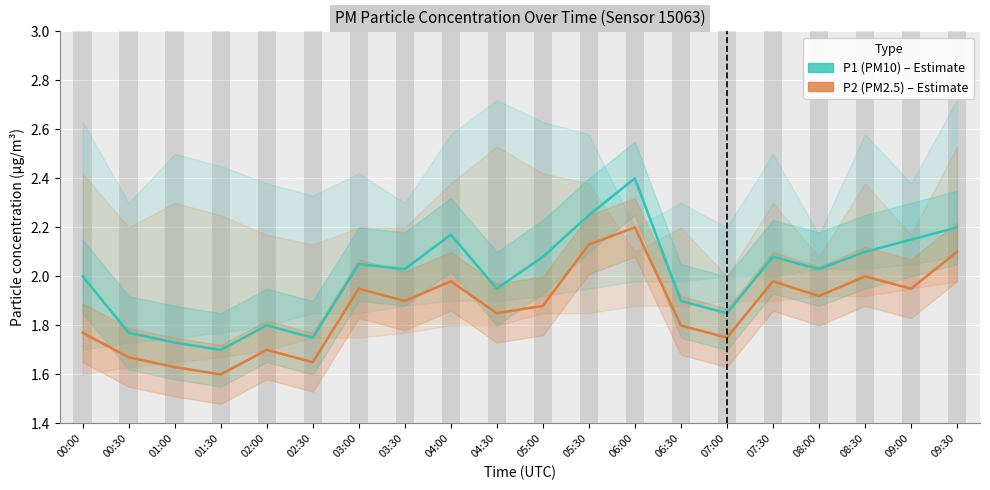

Reading left to right, extract all data points from this chart.

P1 (PM10): 2.0	1.8	1.7	1.7	1.8	1.8	2.0	2.0	2.2	1.9	2.1	2.2	2.4	1.9	1.9	2.1	2.0	2.1	2.1	2.2
P2 (PM2.5): 1.8	1.7	1.6	1.6	1.7	1.6	1.9	1.9	2.0	1.9	1.9	2.1	2.2	1.8	1.8	2.0	1.9	2.0	1.9	2.1